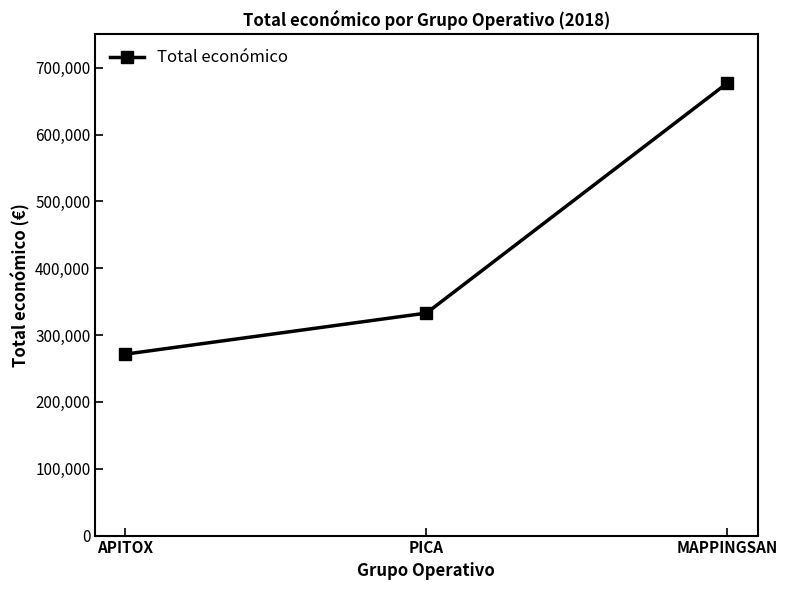

What is the average value?

427326